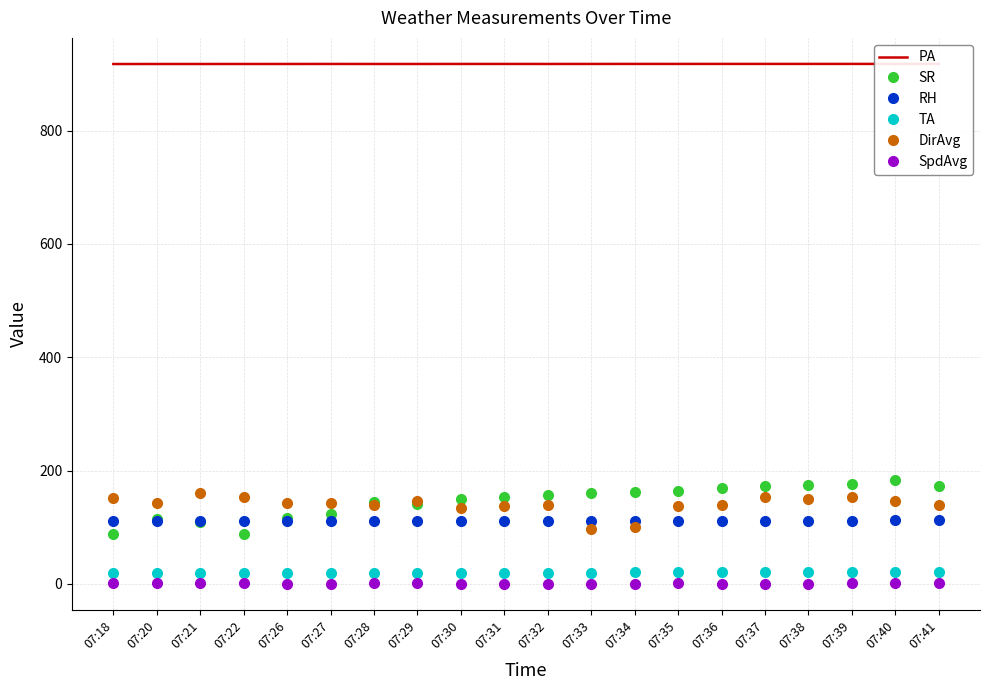

What is the sum of the SR values at 07:38 and 07:28?

318.5